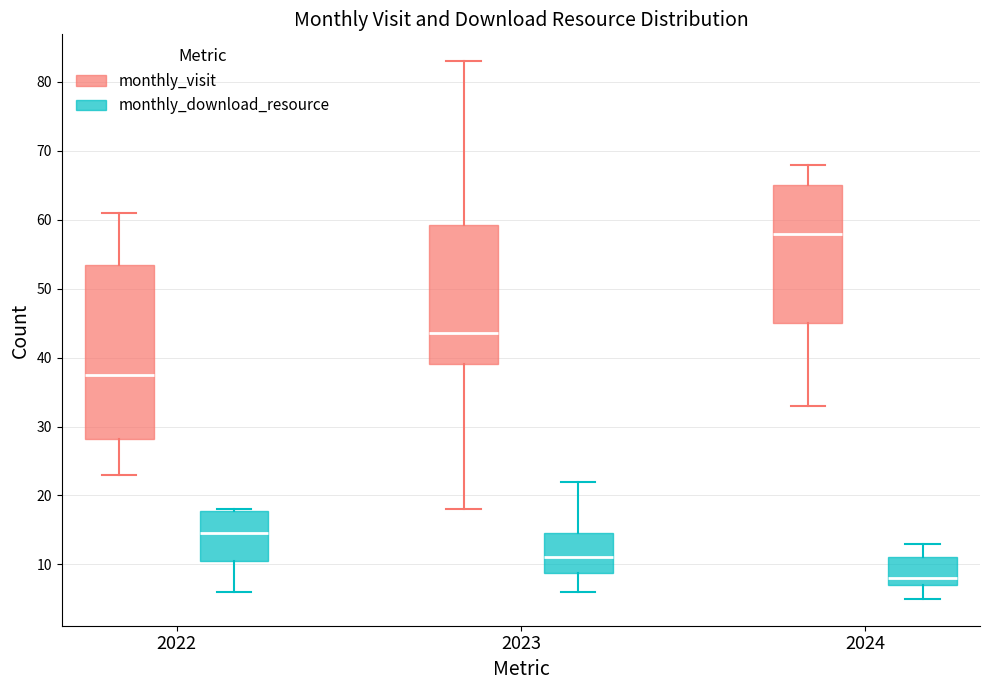

Where does the lower whisker of the box for 2024 (monthly_visit) end on the y-axis? The values are not printed on the chart, so give them approximately, as read against the axis.

33